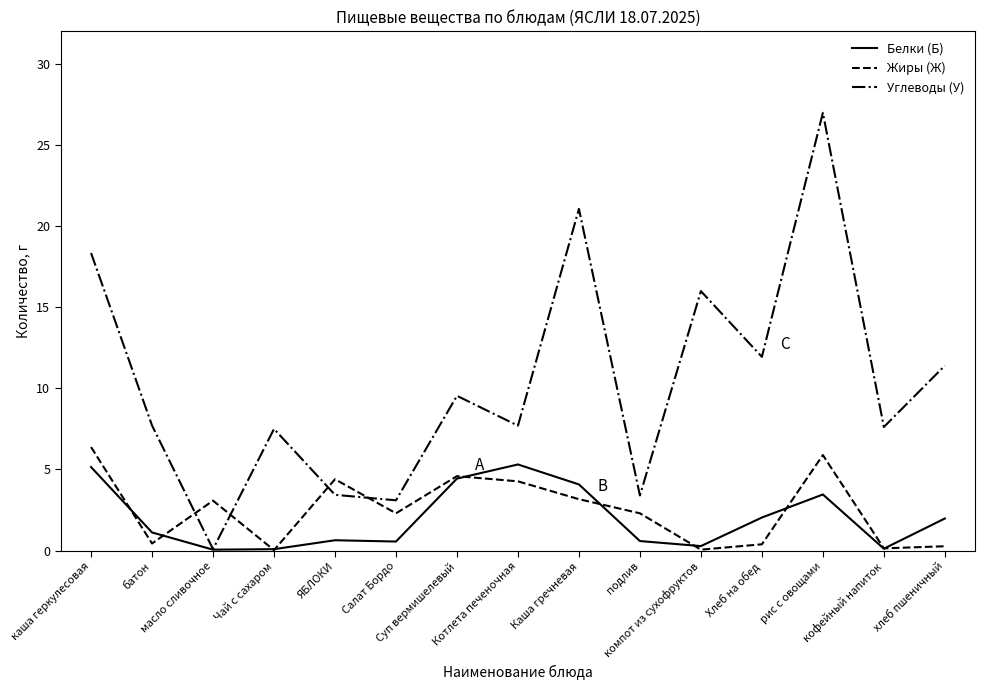

Which series has the largest total across all categories?

Углеводы (У)